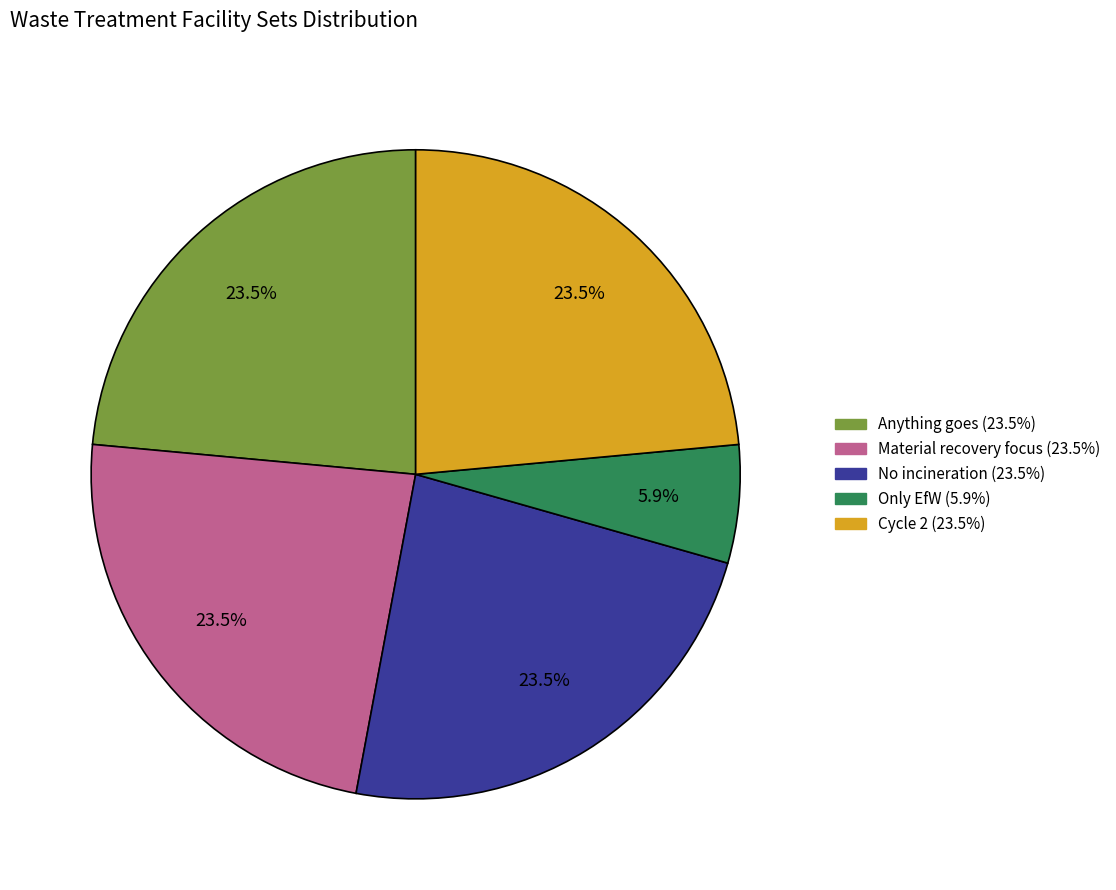

Is there a majority slice in this chart?

No